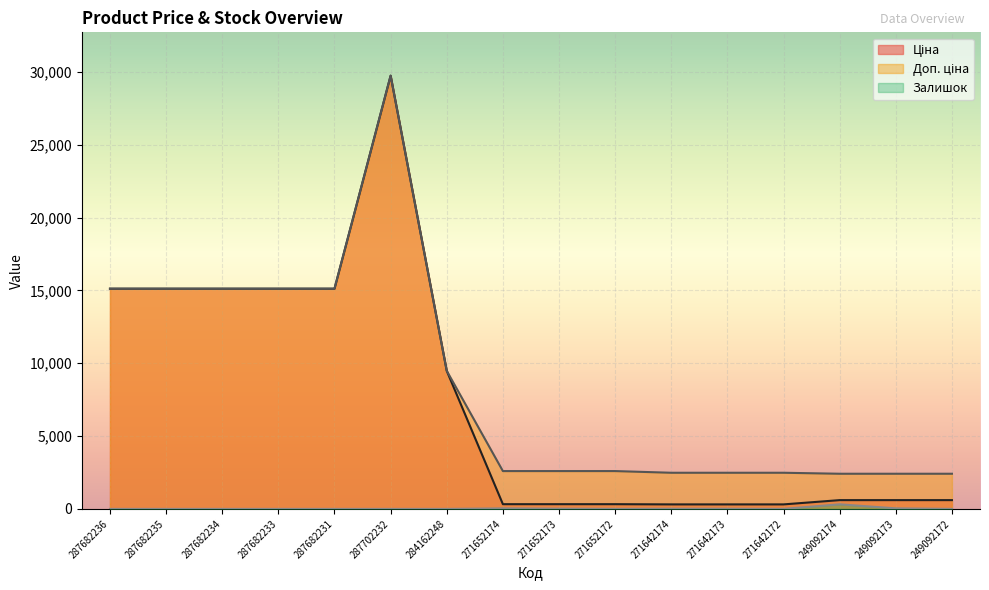

What is the total value across all series at 287682233?

30240.0